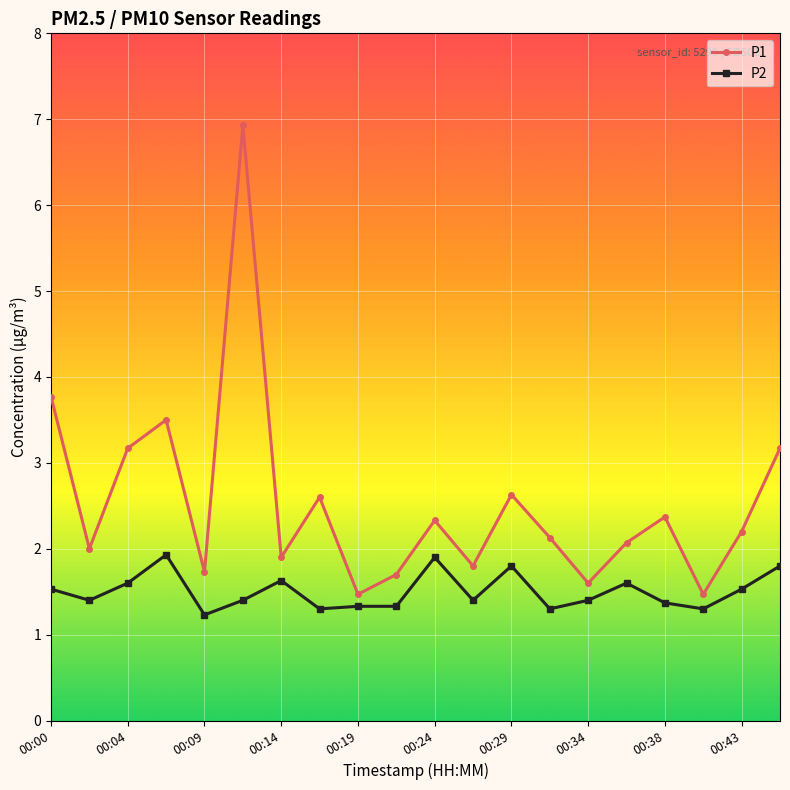

Count the P2 values in the range 1 to 2.

20